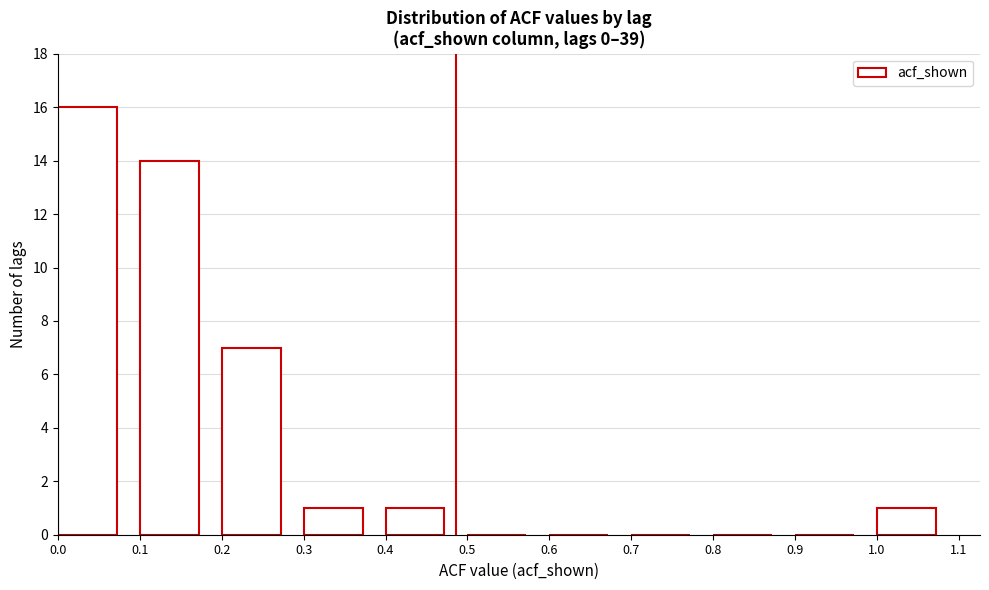

Which range on the x-axis has the tallest bar?

0.0 to 0.1